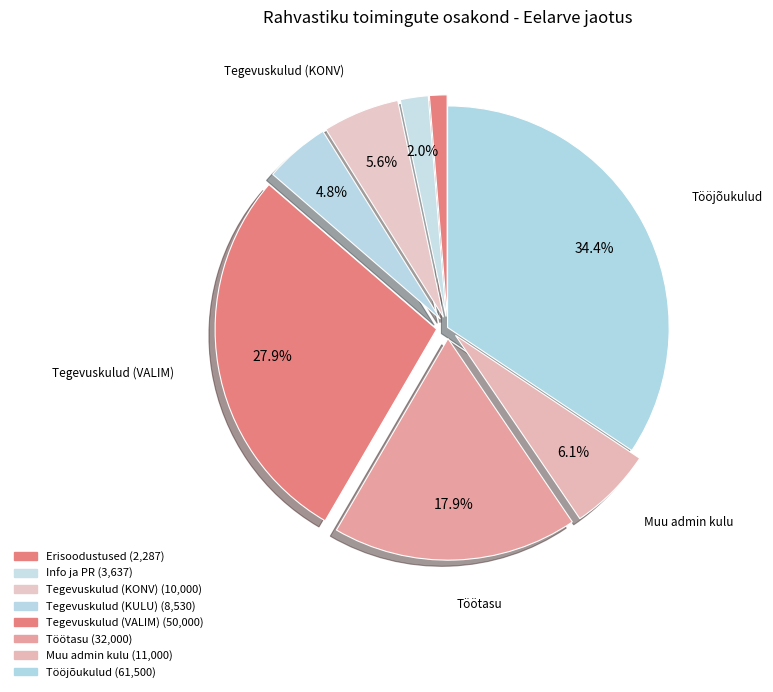

How many segments does this pie chart have?

8